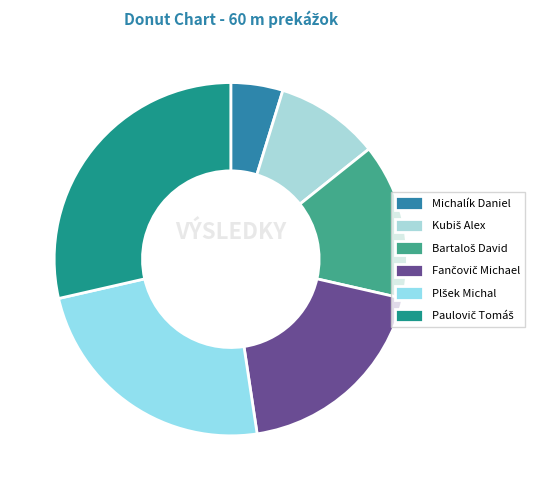

Combined, do Bartaloš David and Paulovič Tomáš account for over 50%?

No